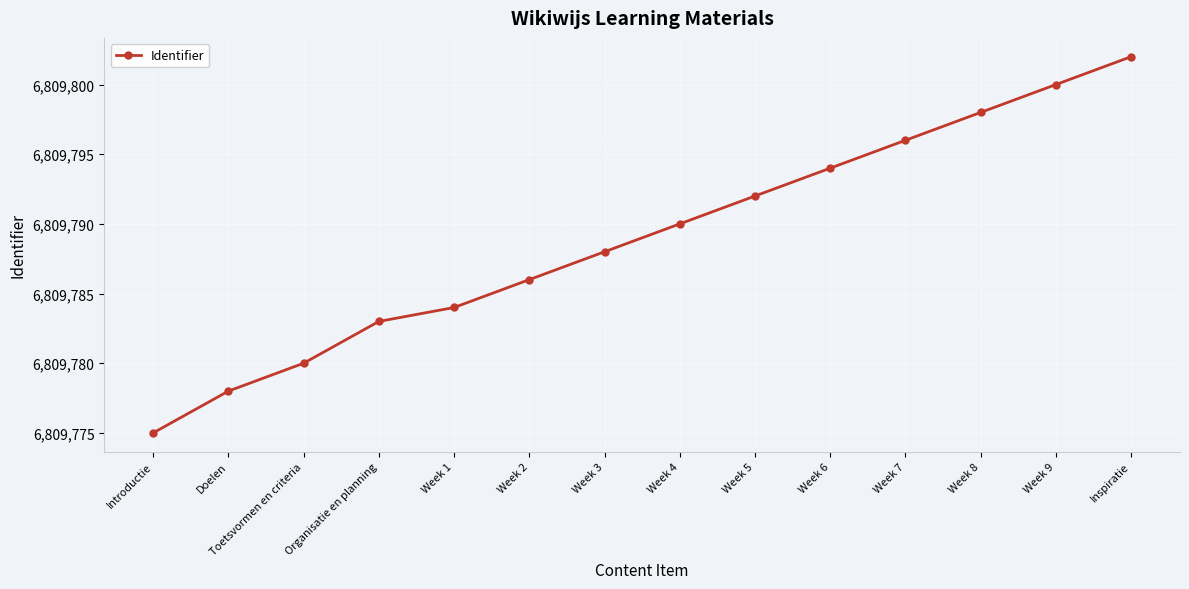

Rank the categories by value from highest to lowest.

Inspiratie, Week 9, Week 8, Week 7, Week 6, Week 5, Week 4, Week 3, Week 2, Week 1, Organisatie en planning, Toetsvormen en criteria, Doelen, Introductie